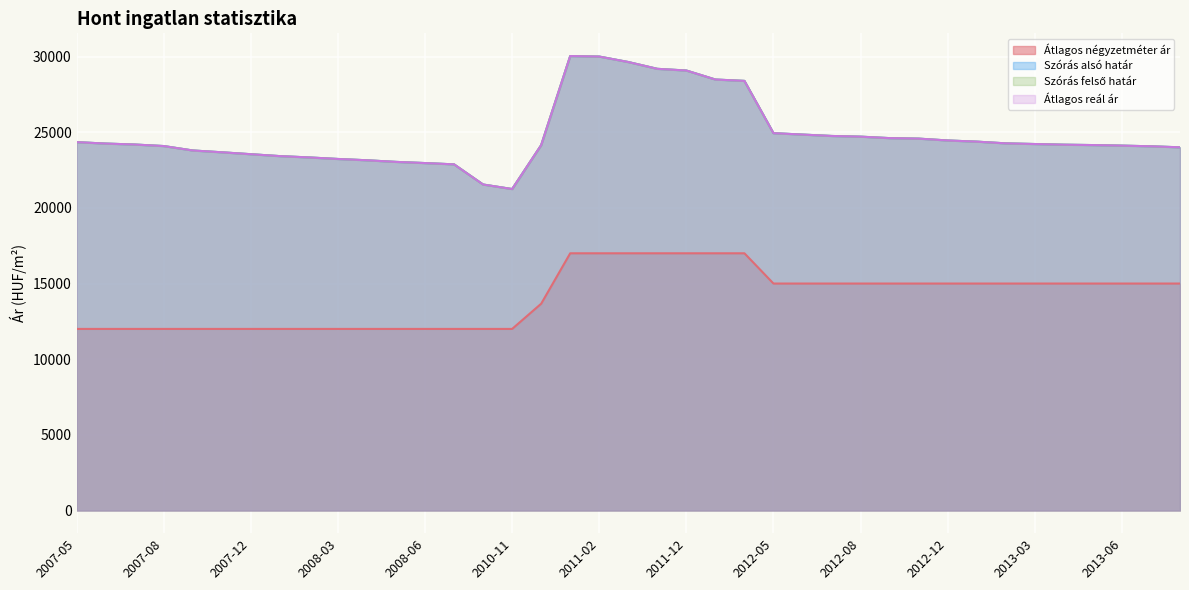

What is the difference between the Szórás felső határ values at 2011-12 and 2008-03?

5847